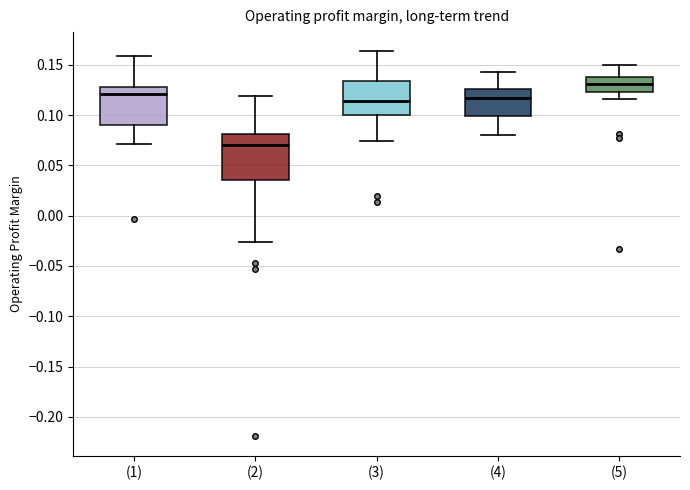

Where is the lower edge of the box for (1) on the y-axis? The values are not printed on the chart, so give them approximately, as read against the axis.

0.090